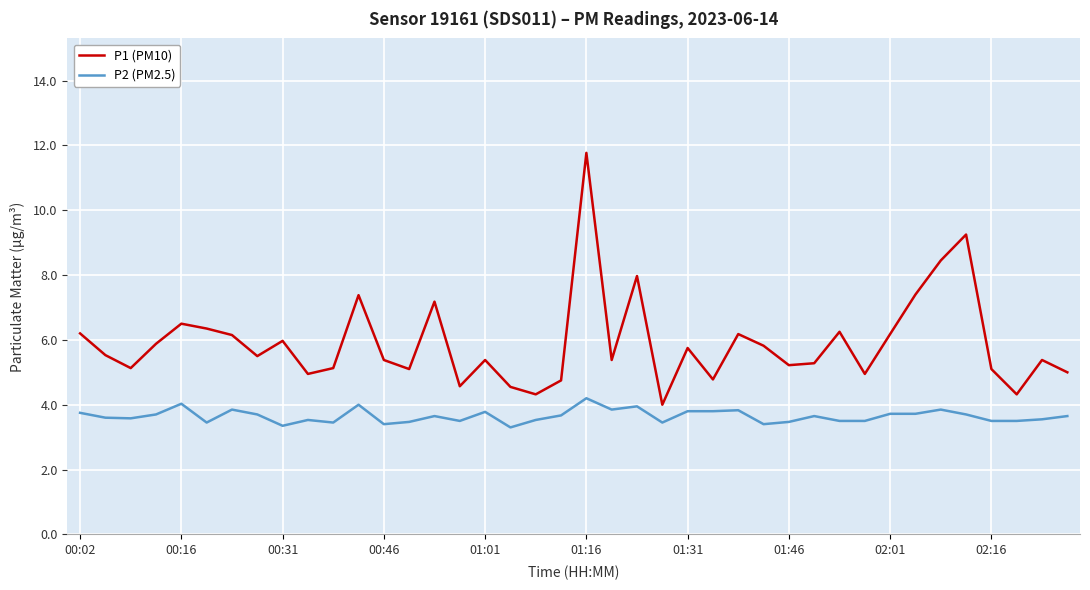

How many distinct data groups are displayed?

2